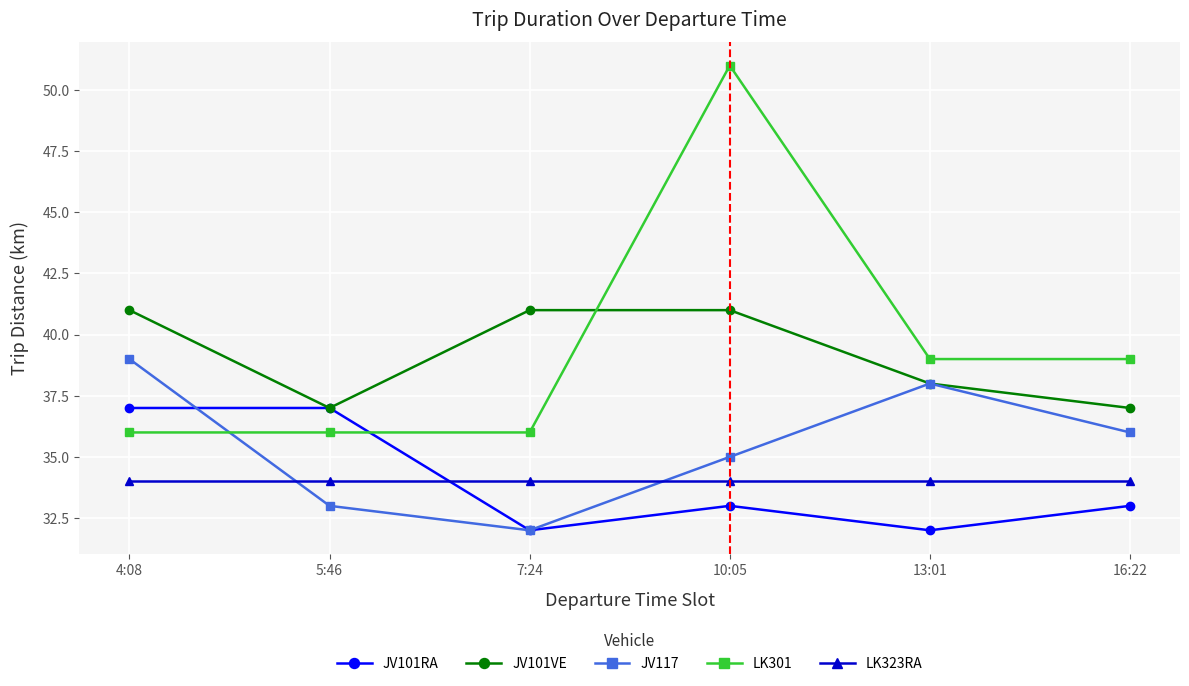

Is the value of LK323RA at 7:24 greater than the value of JV101VE at 10:05?

No